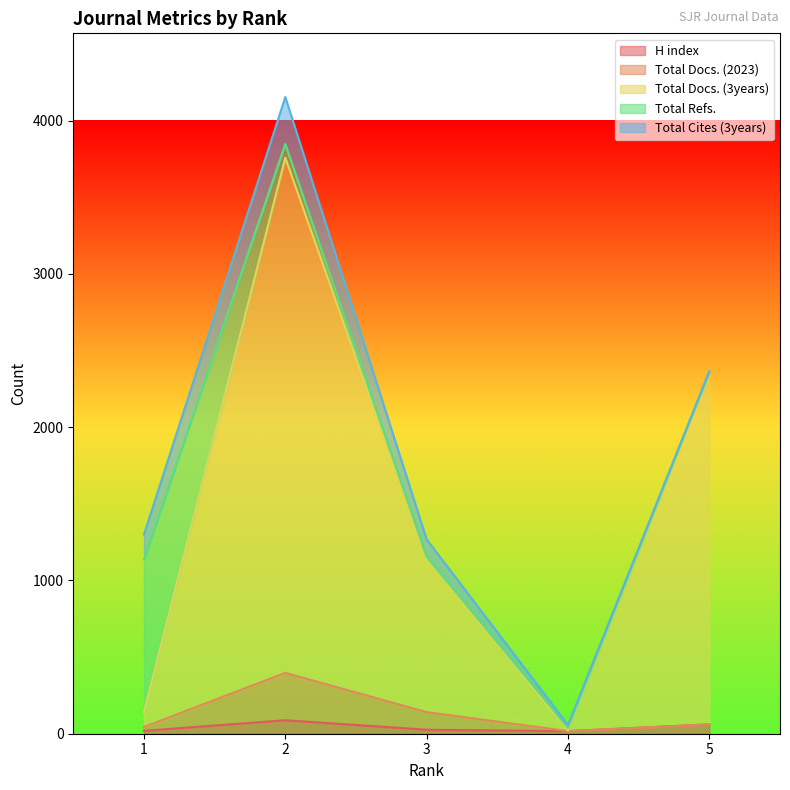

The value of H index at 4 is 17. True or false?

True